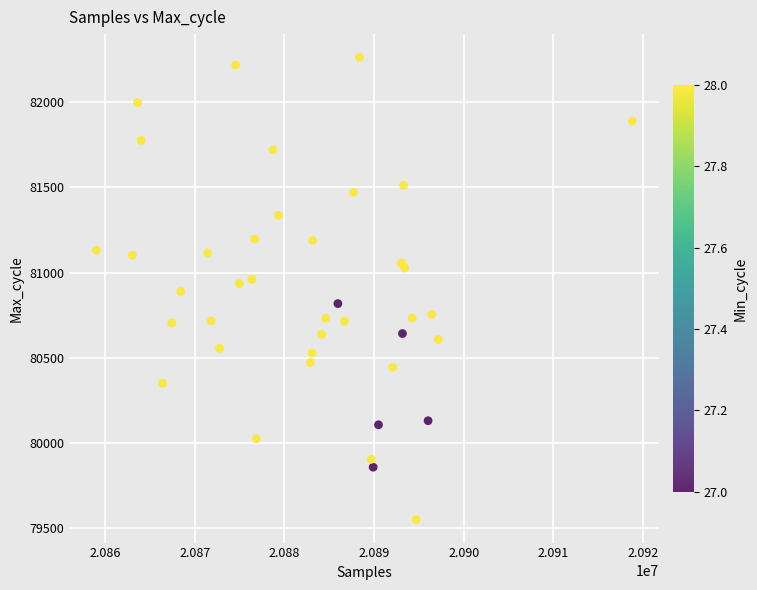

What is the range of X values (max minus min)?

59772